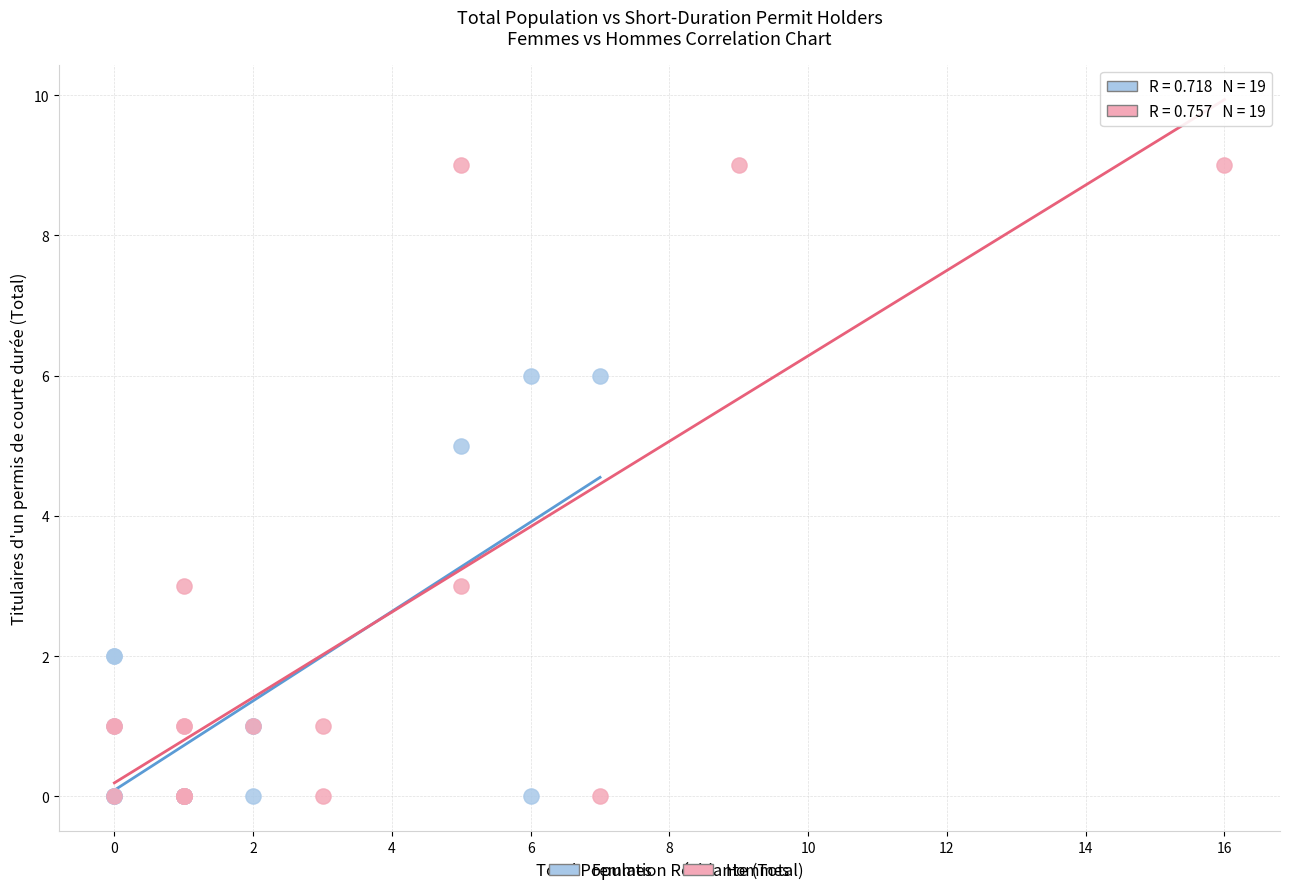

Which series has the largest Y range (max minus min)?

Hommes